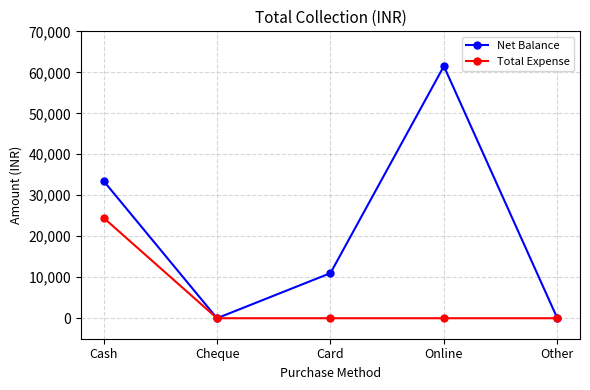

True or false: Total Expense has more than 1 points higher than both neighbors.

False